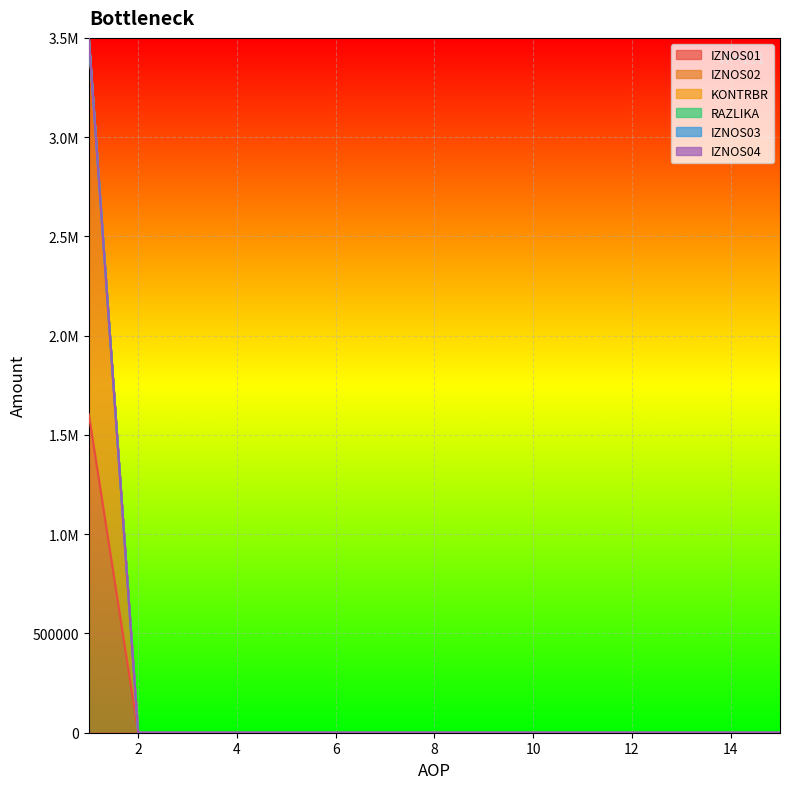

True or false: IZNOS02 has a value of 5980264.1 at 1.

False